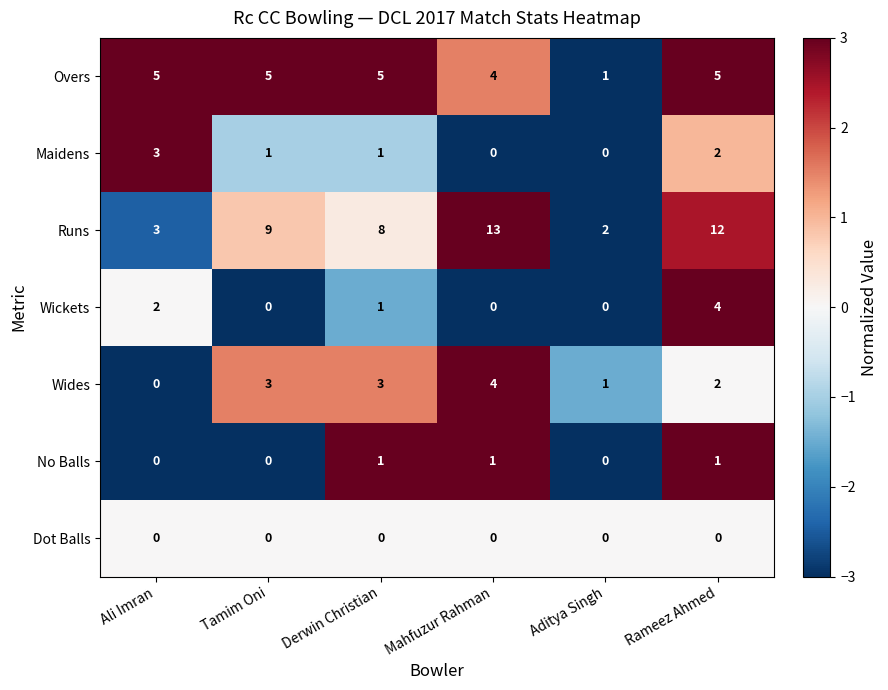

What is the sum of the Wides values at Rameez Ahmed and Mahfuzur Rahman?

6